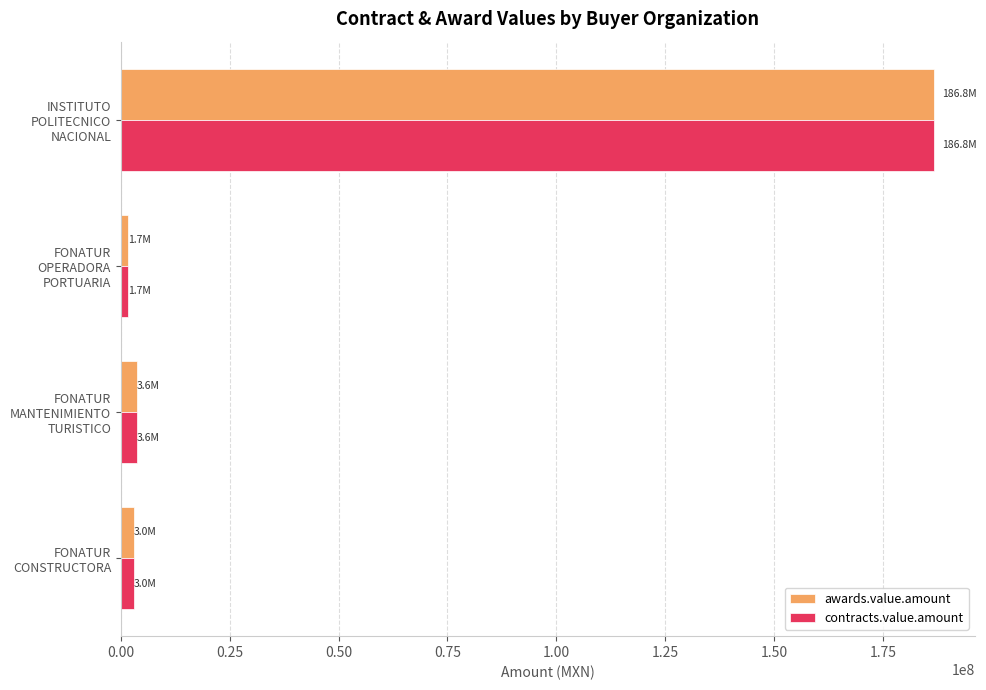

How many values in the awards.value.amount series are below 3598495?

2